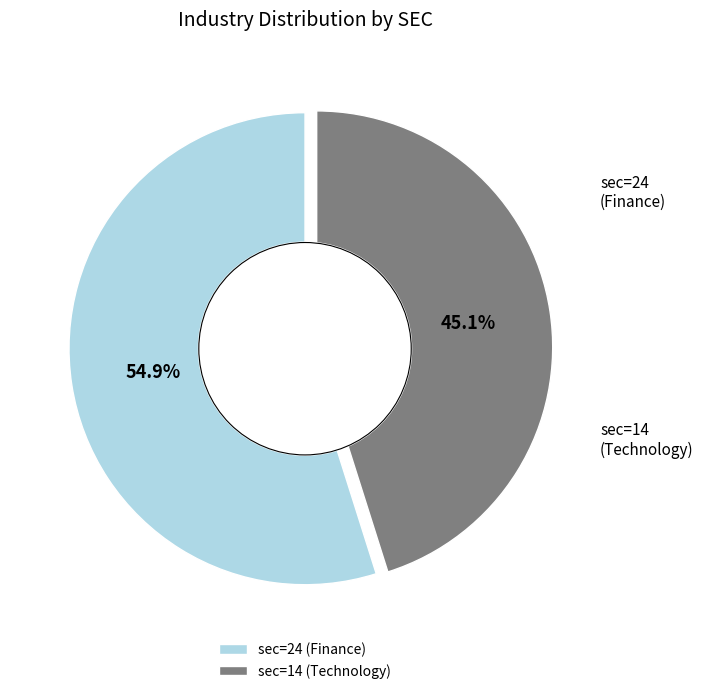

How many slices are in this pie chart?

2